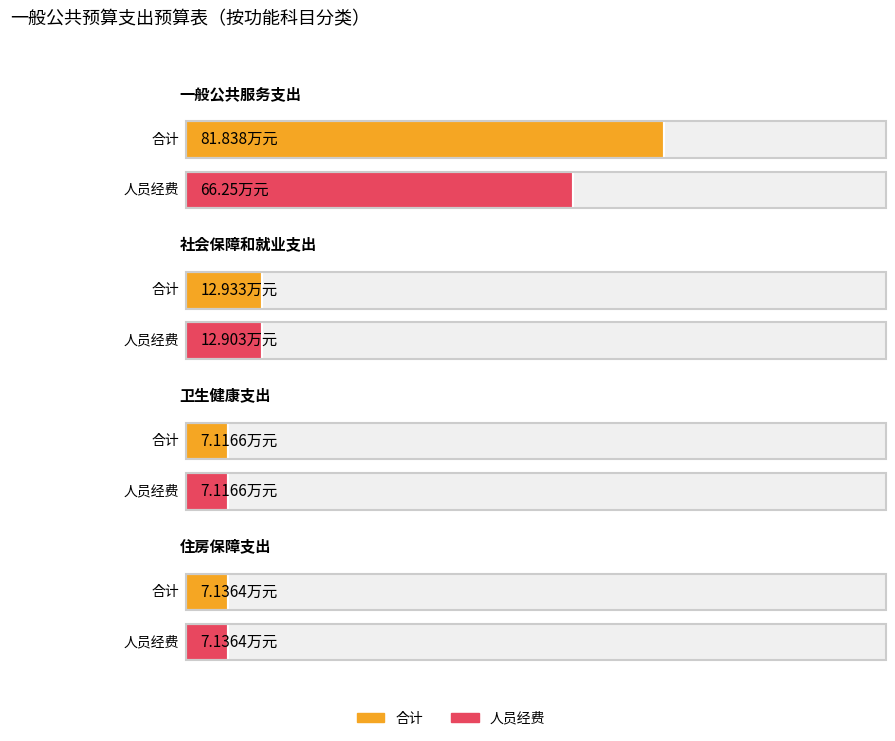

The 人员经费 series shows 7.1 at 卫生健康支出. True or false?

True